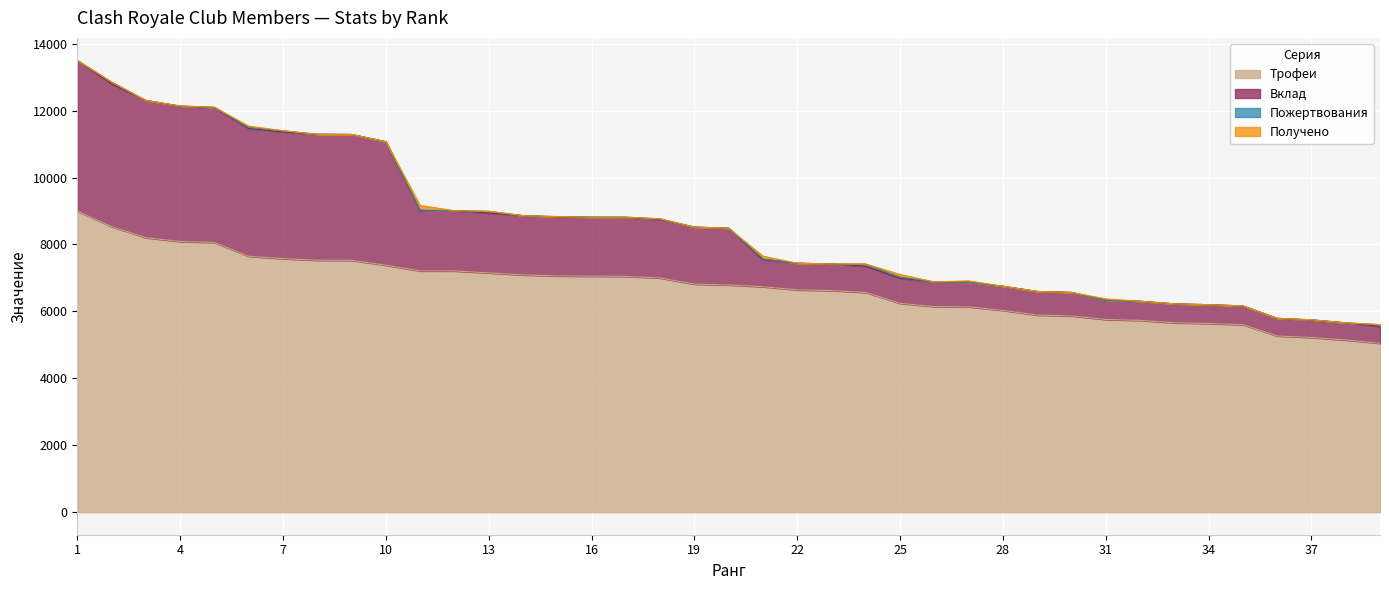

Is it true that Вклад equals 21625 at 4?

False